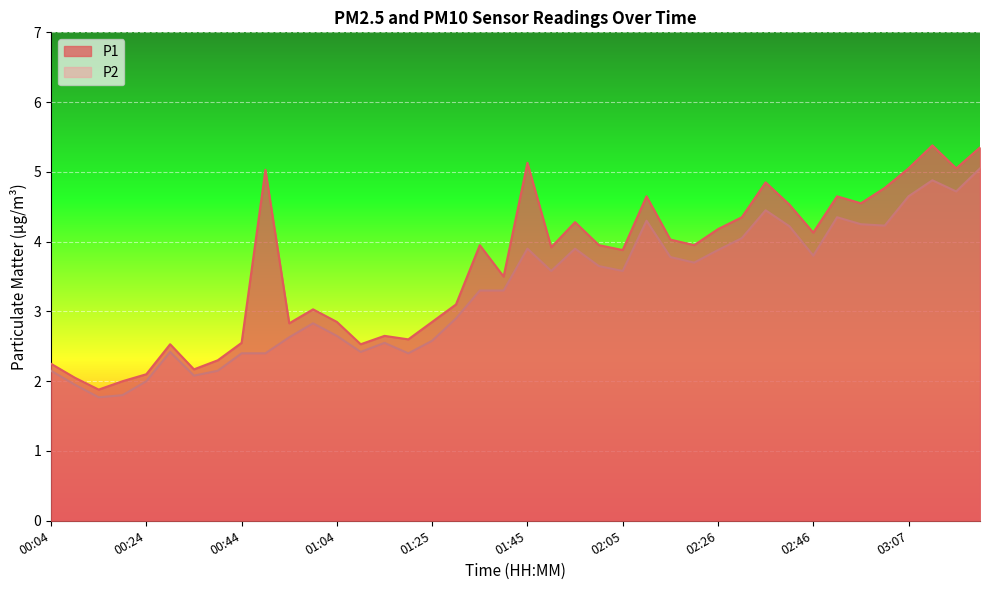

True or false: P2 and P1 cross at least once.

False